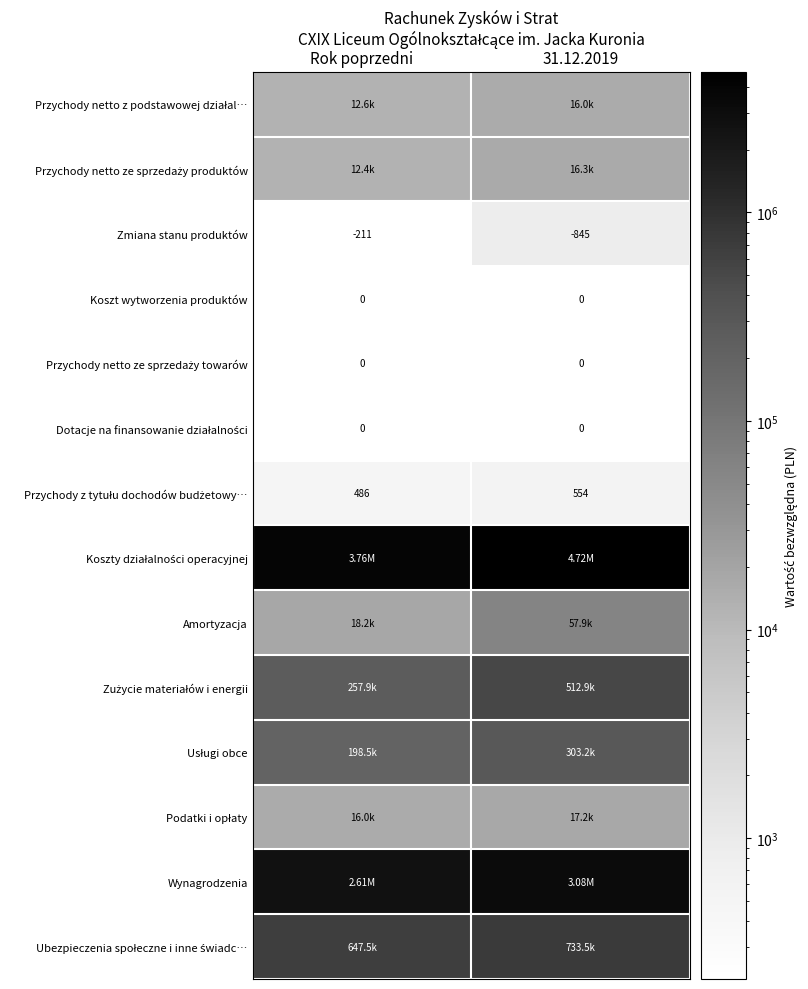

What is the total value across all series at 31.12.2019?

9456637.3